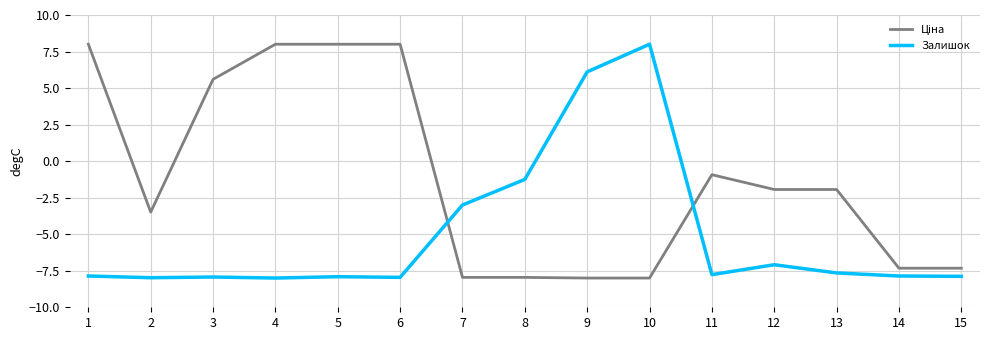

What is the lowest value of the Залишок series?

-8.0